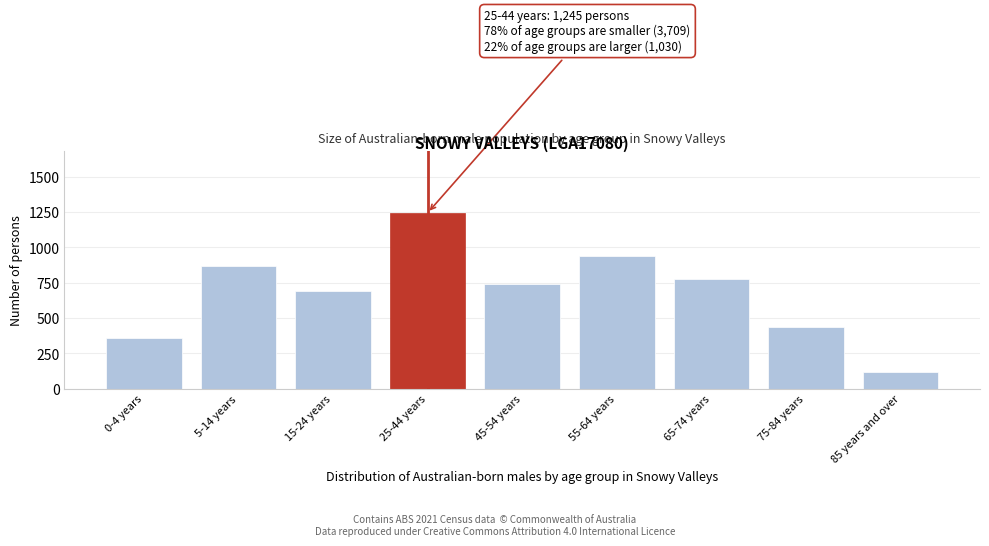

Reading left to right, extract all data points from this chart.

0-4 years=357	5-14 years=871	15-24 years=689	25-44 years=1245	45-54 years=741	55-64 years=939	65-74 years=780	75-84 years=440	85 years and over=120